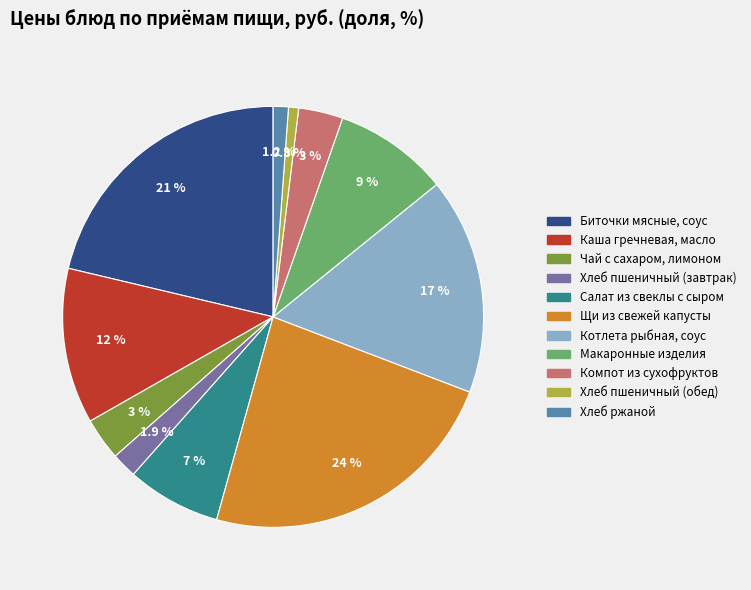

Rank the categories by value from lowest to highest.

Хлеб пшеничный (обед), Хлеб ржаной, Хлеб пшеничный (завтрак), Чай с сахаром, лимоном, Компот из сухофруктов, Салат из свеклы с сыром, Макаронные изделия, Каша гречневая, масло, Котлета рыбная, соус, Биточки мясные, соус, Щи из свежей капусты